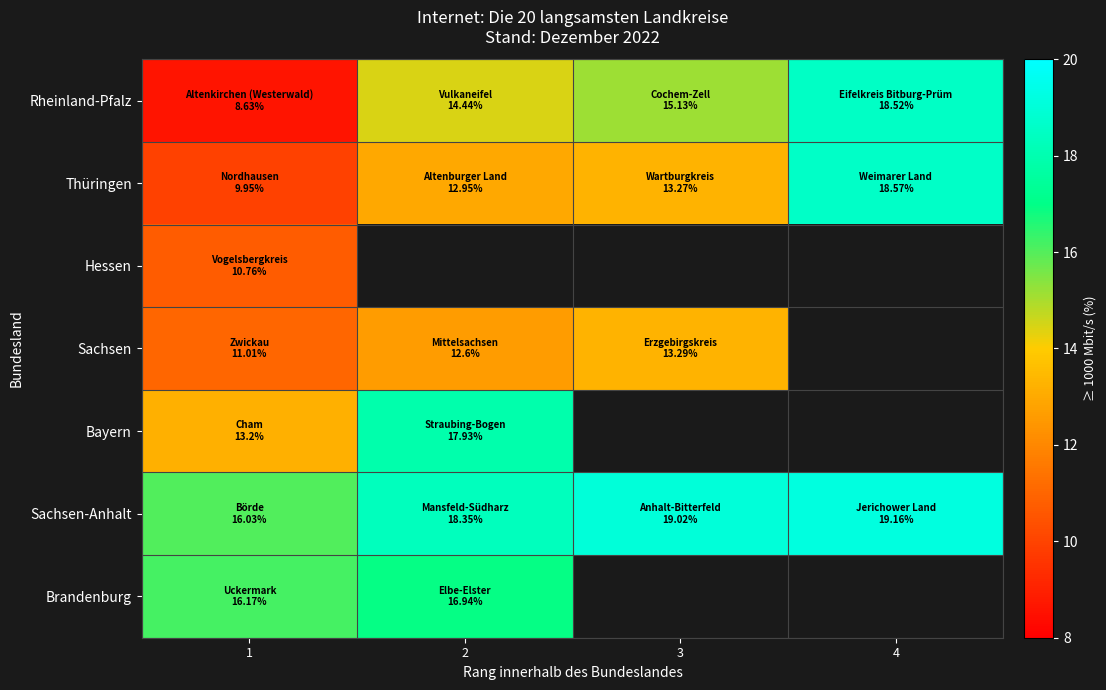

Read the Rheinland-Pfalz value at 3.

15.1